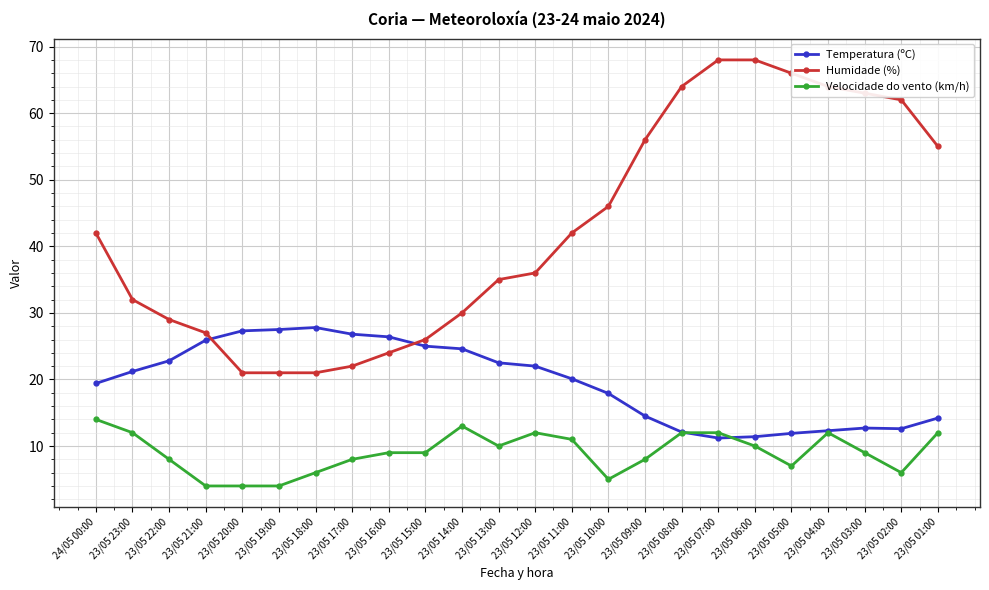

How many values in the Temperatura (ºC) series exceed 21?

12